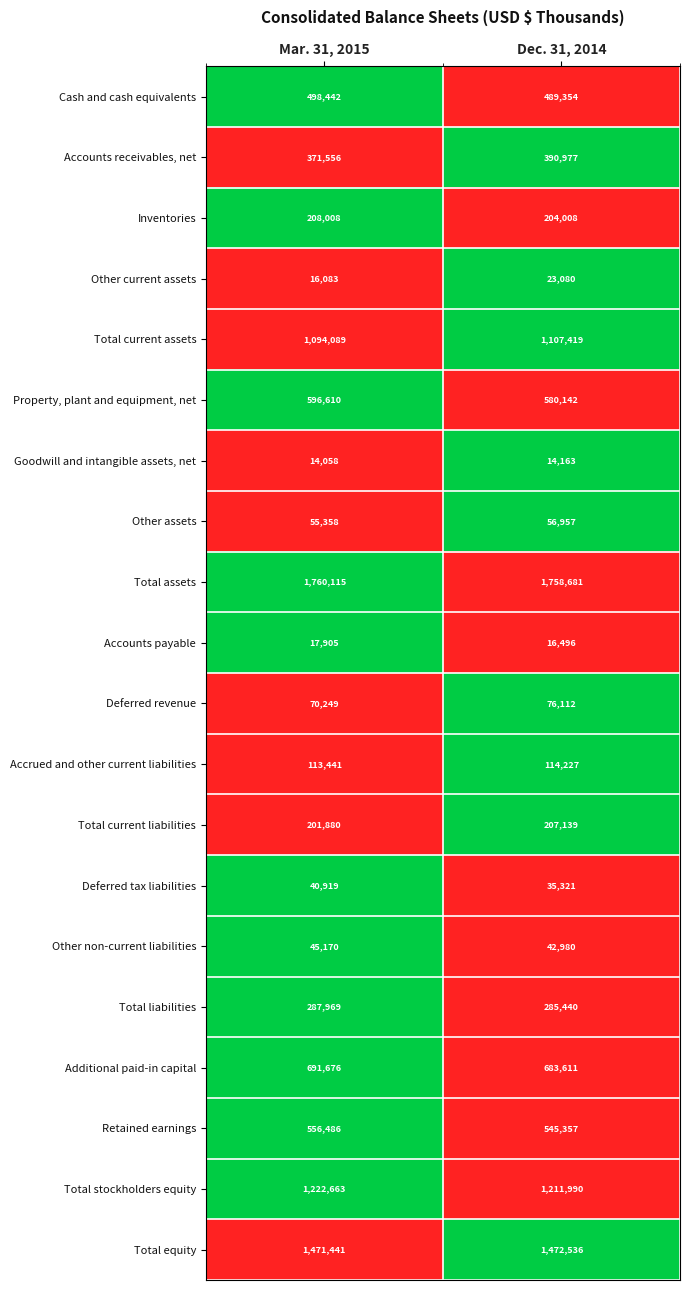

What is the minimum value for Total current liabilities?

201880